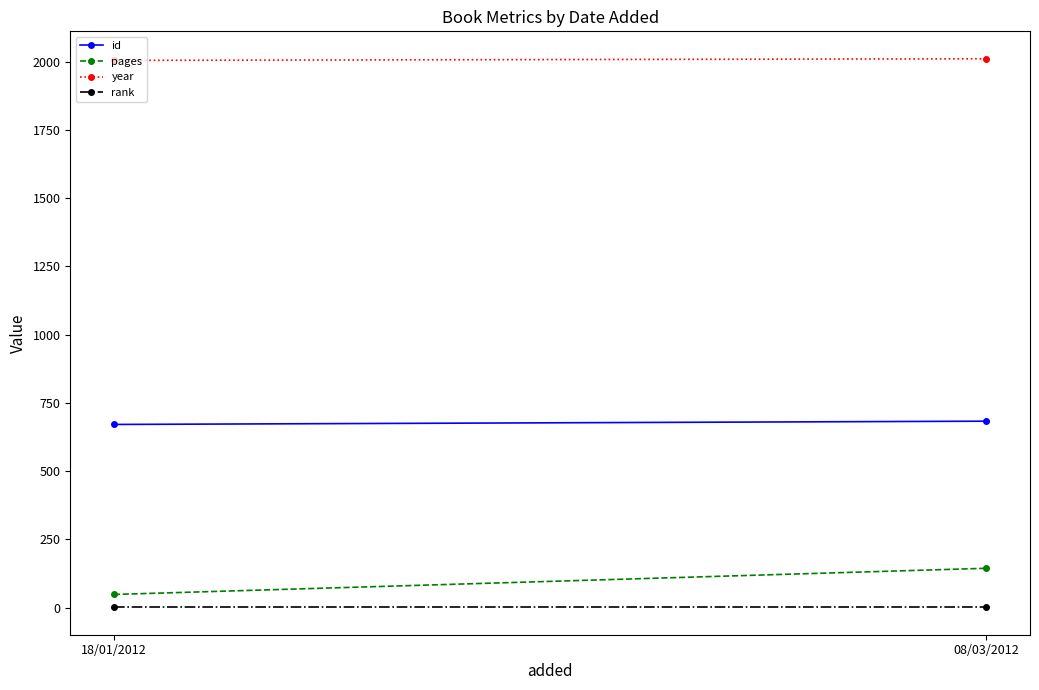

Reading left to right, list all the values displayed in this chart.

id: 18/01/2012=671	08/03/2012=683
pages: 18/01/2012=48	08/03/2012=144
year: 18/01/2012=2005	08/03/2012=2011
rank: 18/01/2012=1	08/03/2012=1